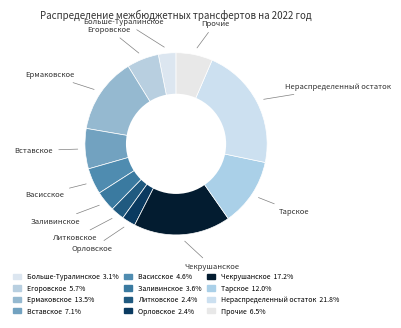

Count the number of slices in the pie.

12